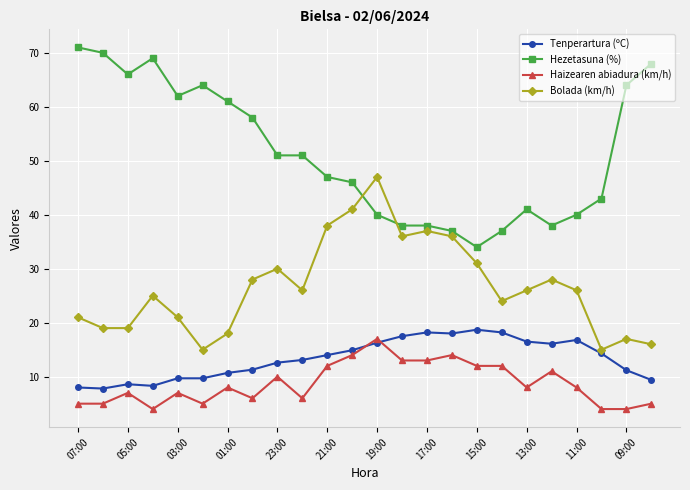

Which series has the widest spread of values?

Hezetasuna (%)